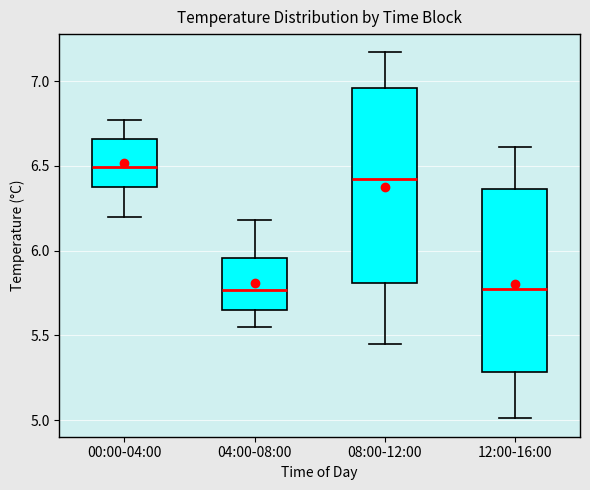

Where is the lower edge of the box for 00:00-04:00 on the y-axis? The values are not printed on the chart, so give them approximately, as read against the axis.

6.40